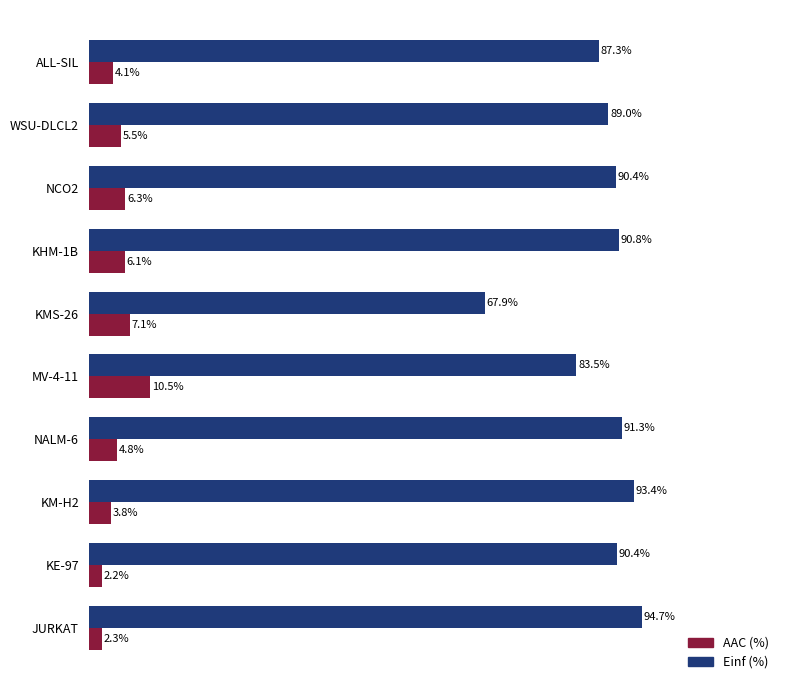

Which series has the widest spread of values?

Einf (%)